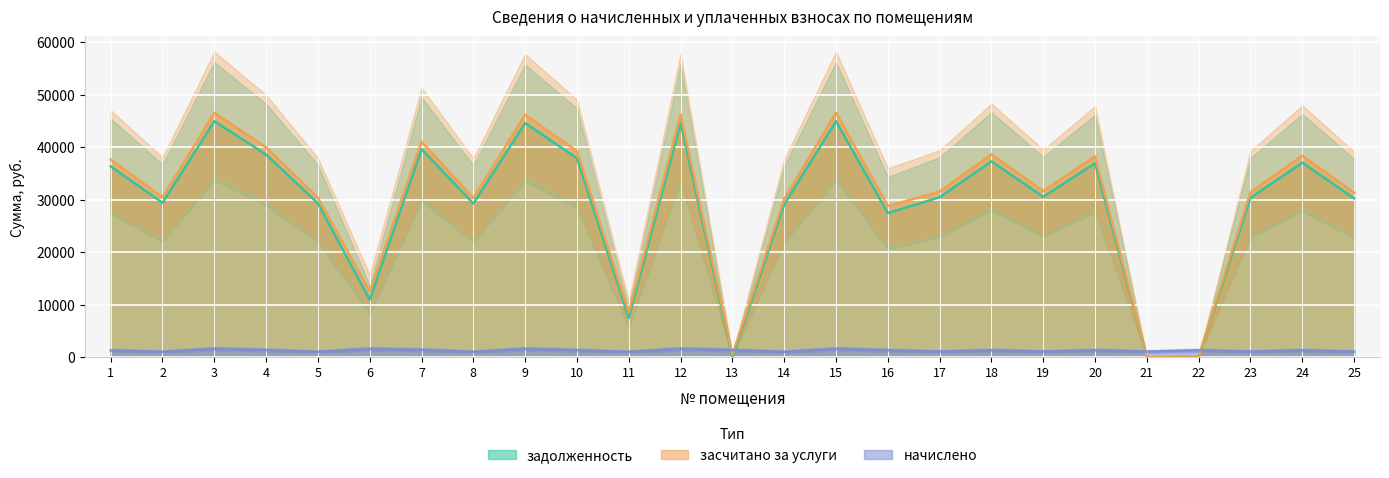

Reading left to right, list all the values displayed in this chart.

задолженность: 36350.4	29410.1	44938.8	38597.4	29310.2	10953.5	39626.1	29260.1	44589.2	37898.5	7482.3	44639.3	0.1	29110.3	44938.8	27449.2	30458.5	37299.4	30558.5	36919.7	0.0	77.2	30358.6	37049.6	30258.7
засчитано: 37643.3	30456.2	46537.2	39970.3	30352.7	12539.5	41036.2	30300.8	46175.2	39246.5	8517.7	46227.0	481.2	30145.7	46537.2	28779.4	31541.9	38626.0	31645.4	38246.3	0.0	76.1	31438.4	38367.4	31335.0
начислено: 1292.9	1046.1	1598.4	1372.9	1042.5	1586.0	1410.2	1040.7	1586.0	1348.0	1035.4	1587.8	1371.1	1035.4	1598.4	1330.2	1083.4	1326.7	1086.9	1326.7	1085.1	1324.9	1079.8	1317.8	1076.2